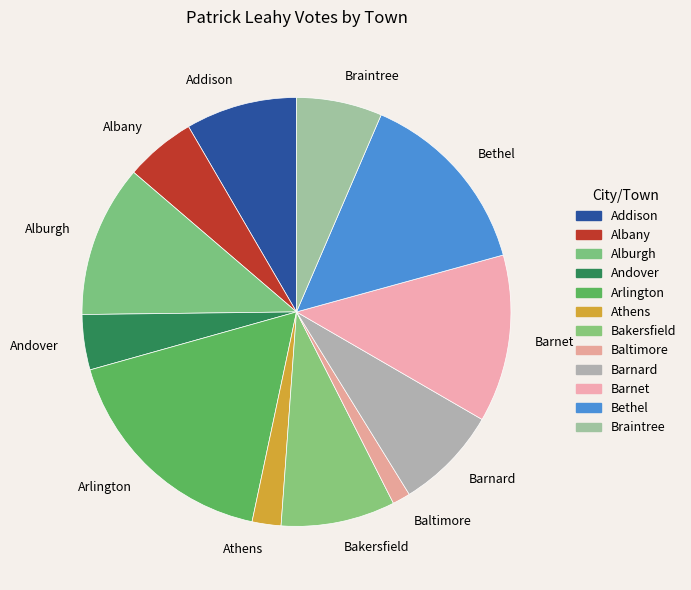

Is there any slice that represents more than half of the pie?

No